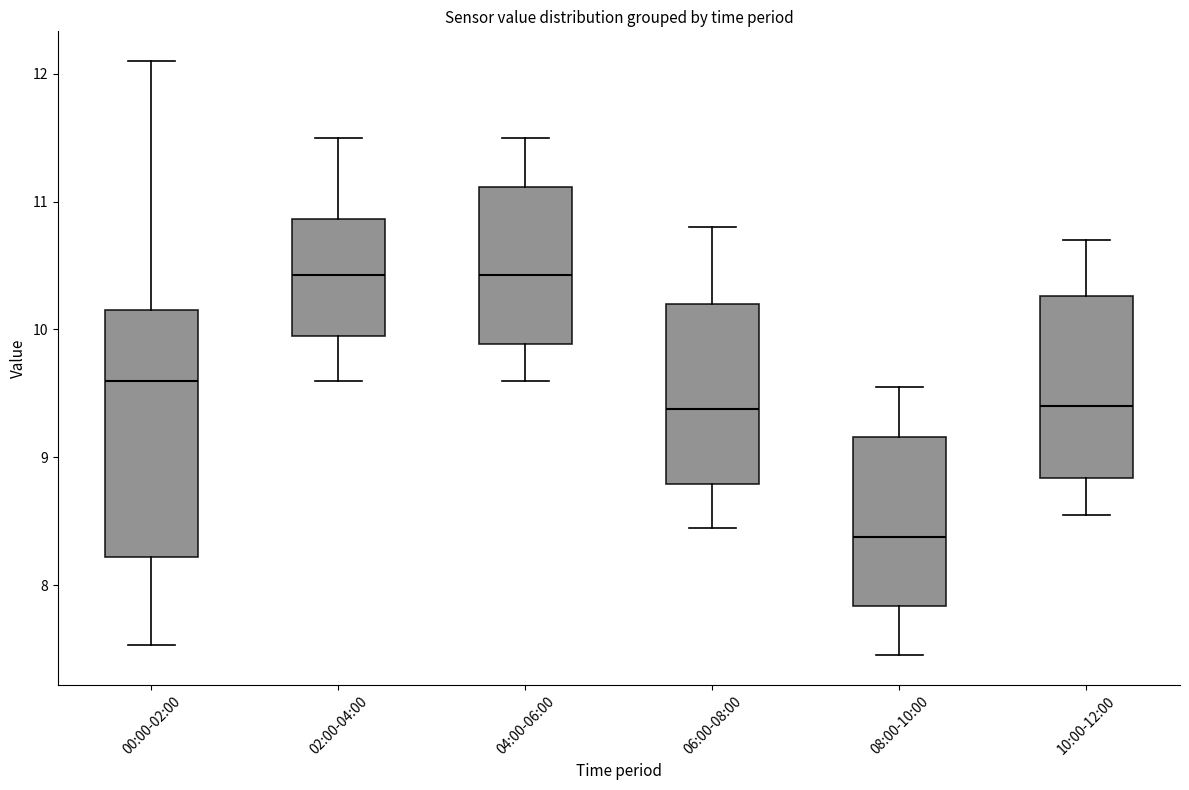

Which box has the lowest median line?

08:00-10:00